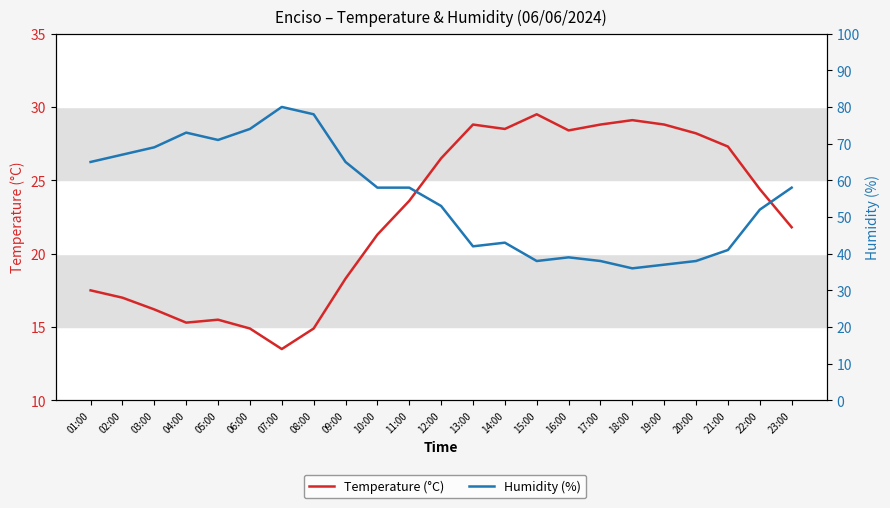

Which category has the lowest value in the Humidity (%) series?

18:00